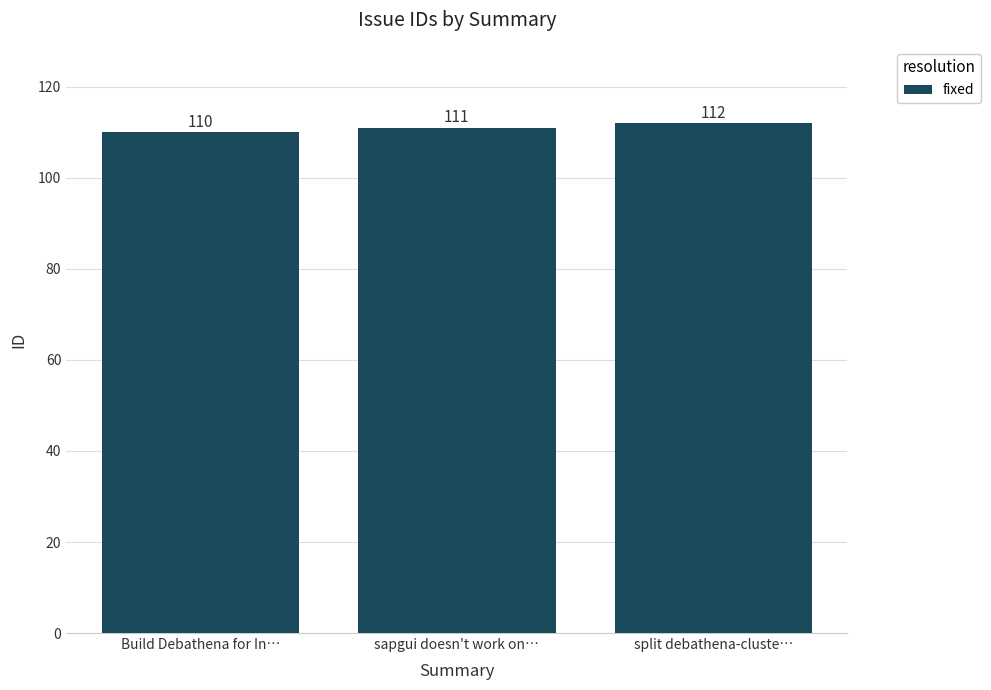

At which label is the value closest to 111?

sapgui doesn't work on…